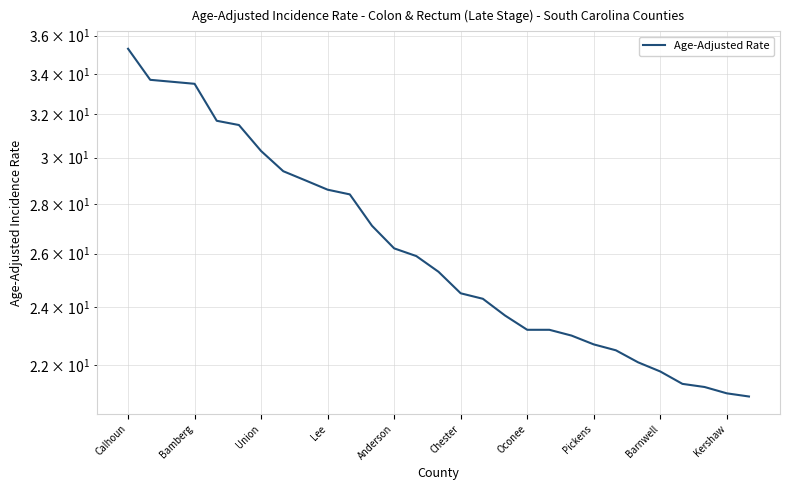

What is the maximum value shown in the chart?

35.3